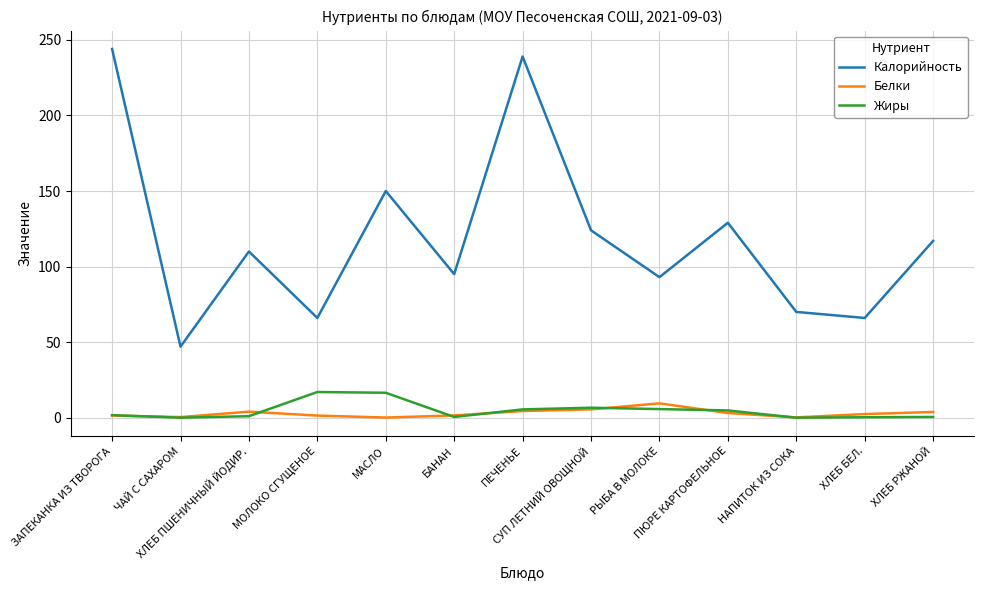

Which series has the largest total across all categories?

Калорийность